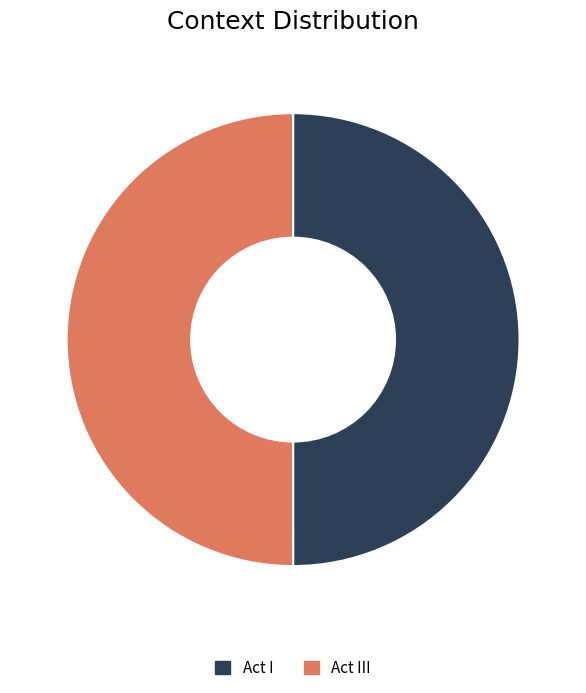

Count the number of slices in the pie.

2